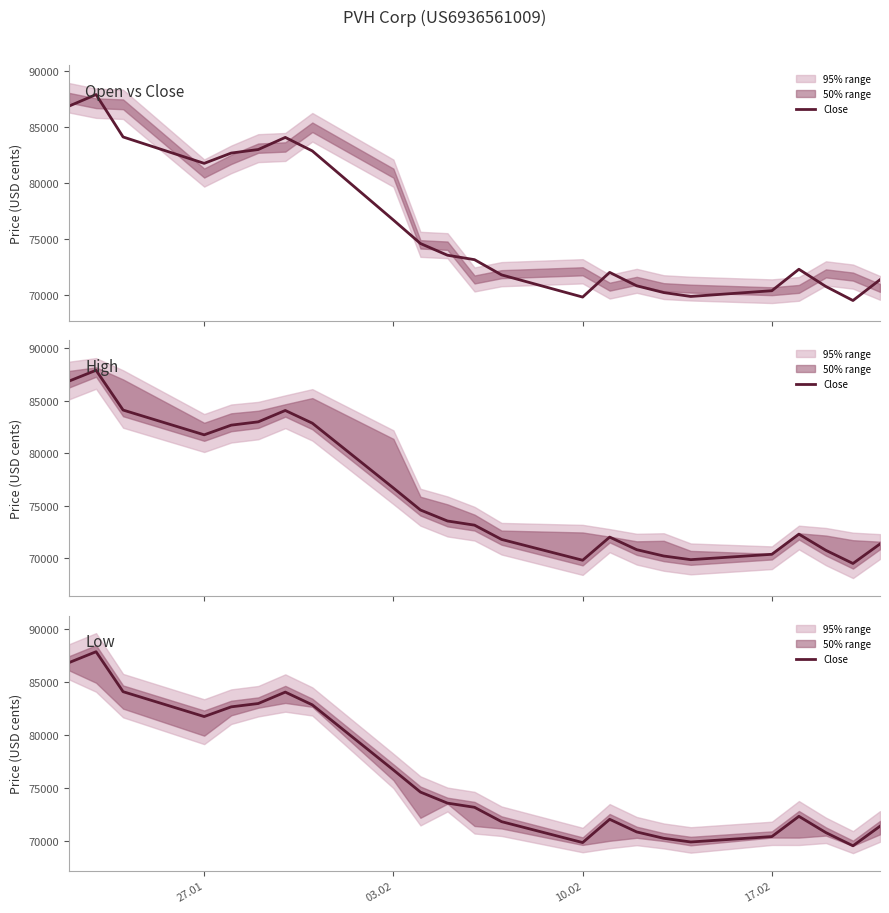

How many values exceed 73151?

11